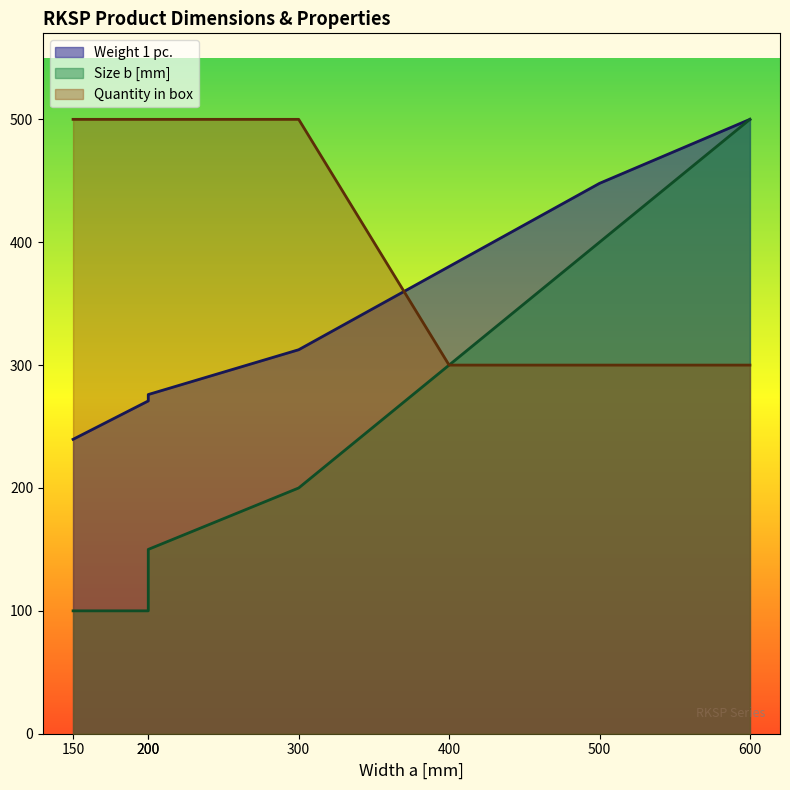

Reading left to right, extract all data points from this chart.

Weight 1 pc.: 239.6	270.8	276.0	312.5	380.2	447.9	500.0
Size b [mm]: 100.0	100.0	150.0	200.0	300.0	400.0	500.0
Quantity in box: 500.0	500.0	500.0	500.0	300.0	300.0	300.0